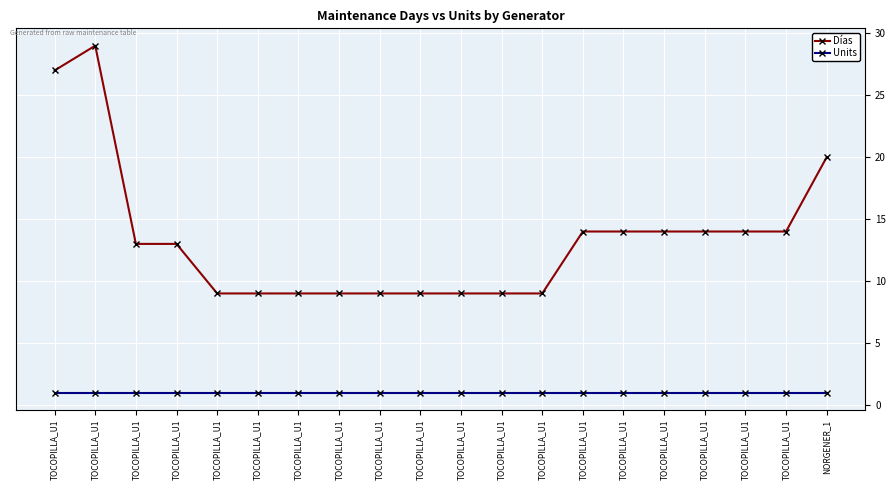

What is the smallest value displayed?

1